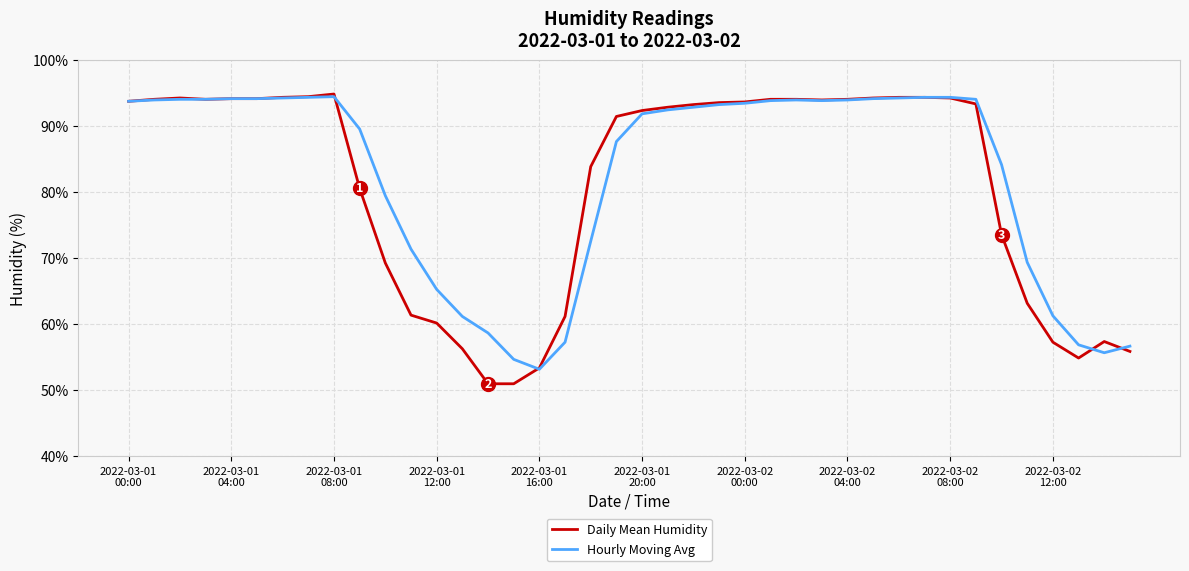

What is the smallest value displayed?

51.0